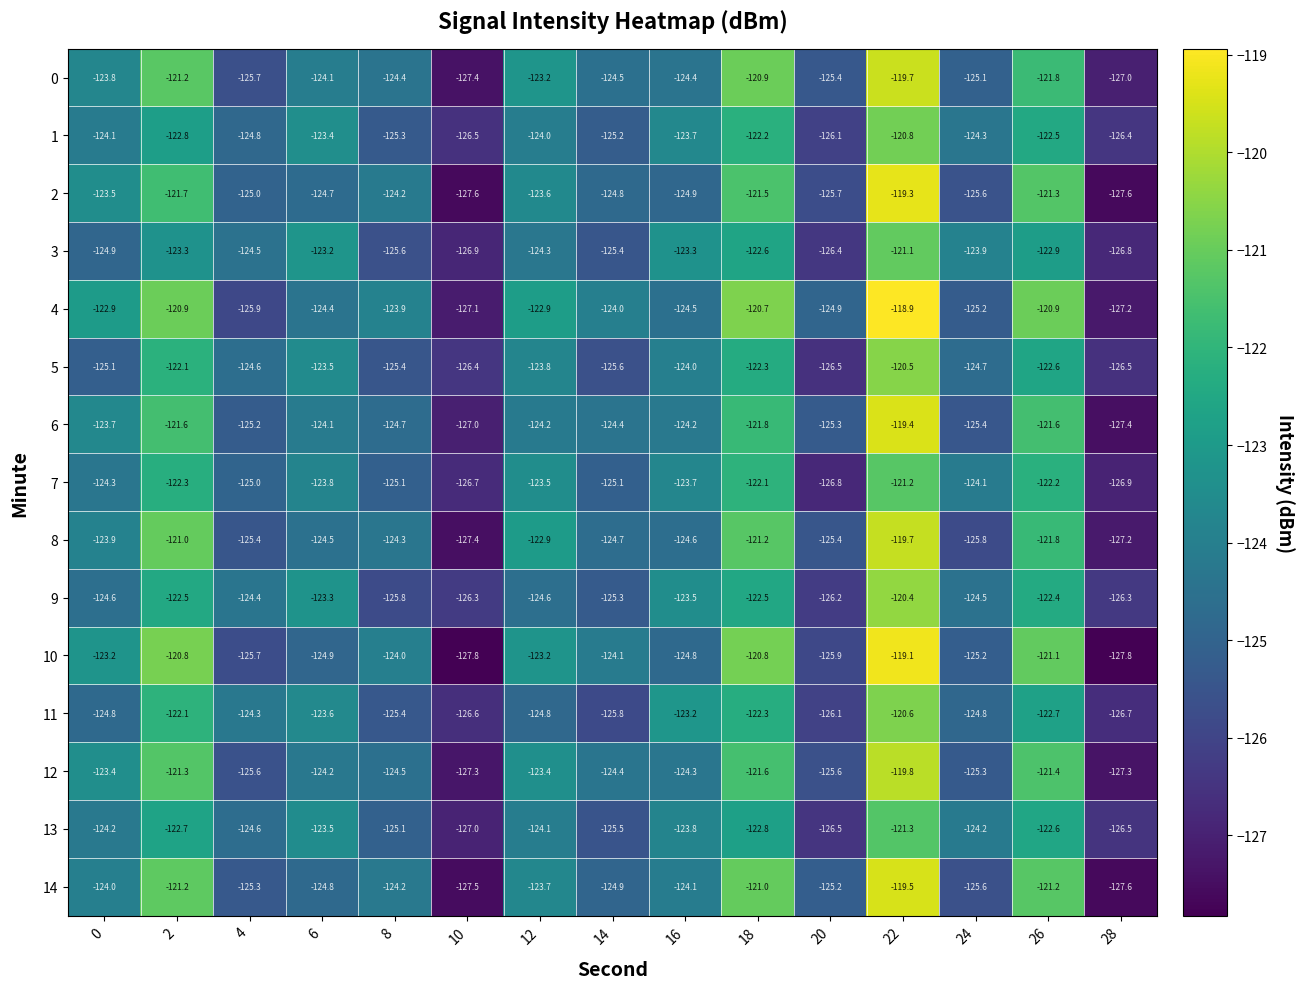

Is it true that 3 equals -123.2 at 6?

True